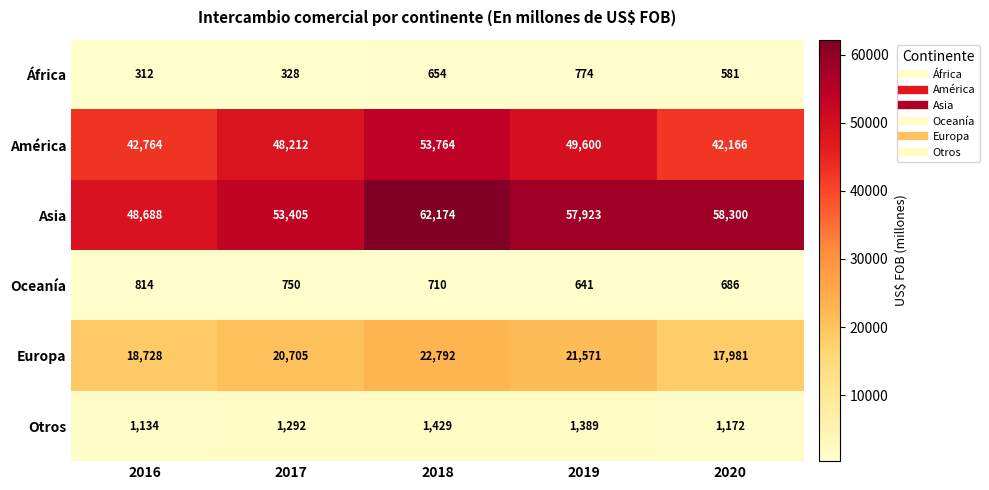

Reading left to right, extract all data points from this chart.

África: 2016=312	2017=328	2018=654	2019=774	2020=581
América: 2016=42764	2017=48212	2018=53764	2019=49600	2020=42166
Asia: 2016=48688	2017=53405	2018=62174	2019=57923	2020=58300
Oceanía: 2016=814	2017=750	2018=710	2019=641	2020=686
Europa: 2016=18728	2017=20705	2018=22792	2019=21571	2020=17981
Otros: 2016=1134	2017=1292	2018=1429	2019=1389	2020=1172